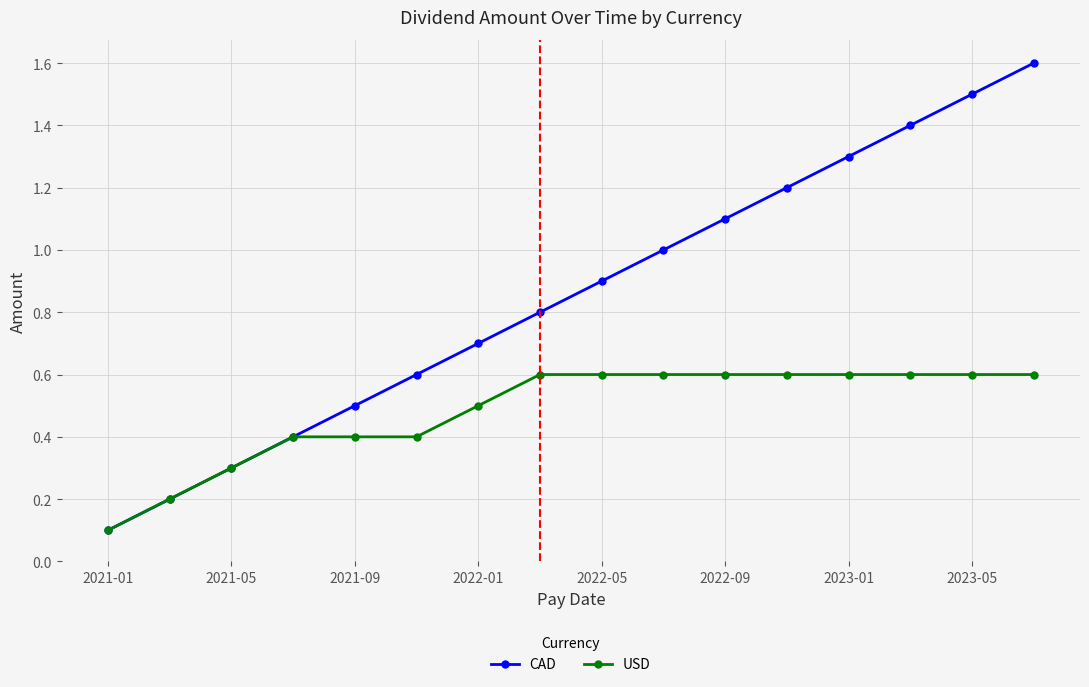

At how many categories does at least one series exceed 0?

16